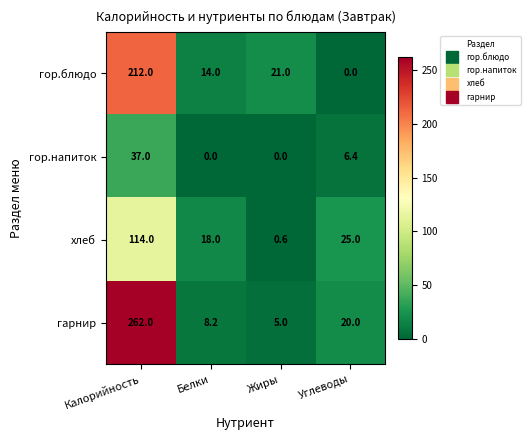

What is the sum of all гор.блюдо values?

247.0